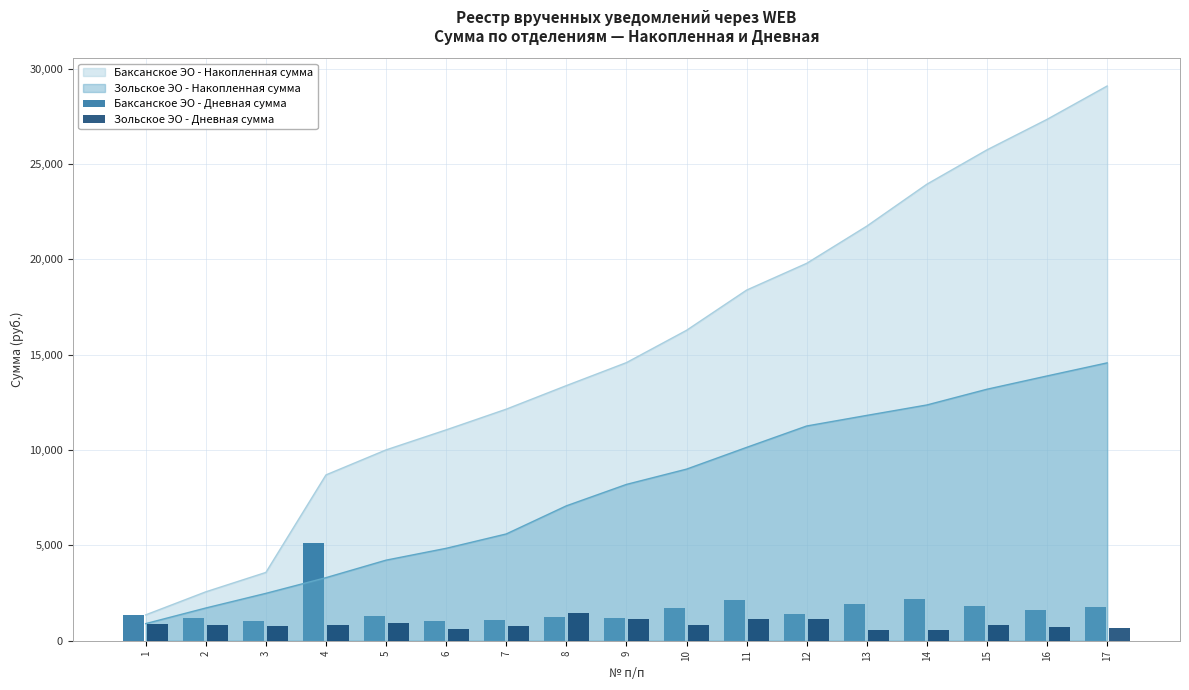

The value of Баксанское ЭО - Накопленная сумма at 11 is 18390.1. True or false?

True